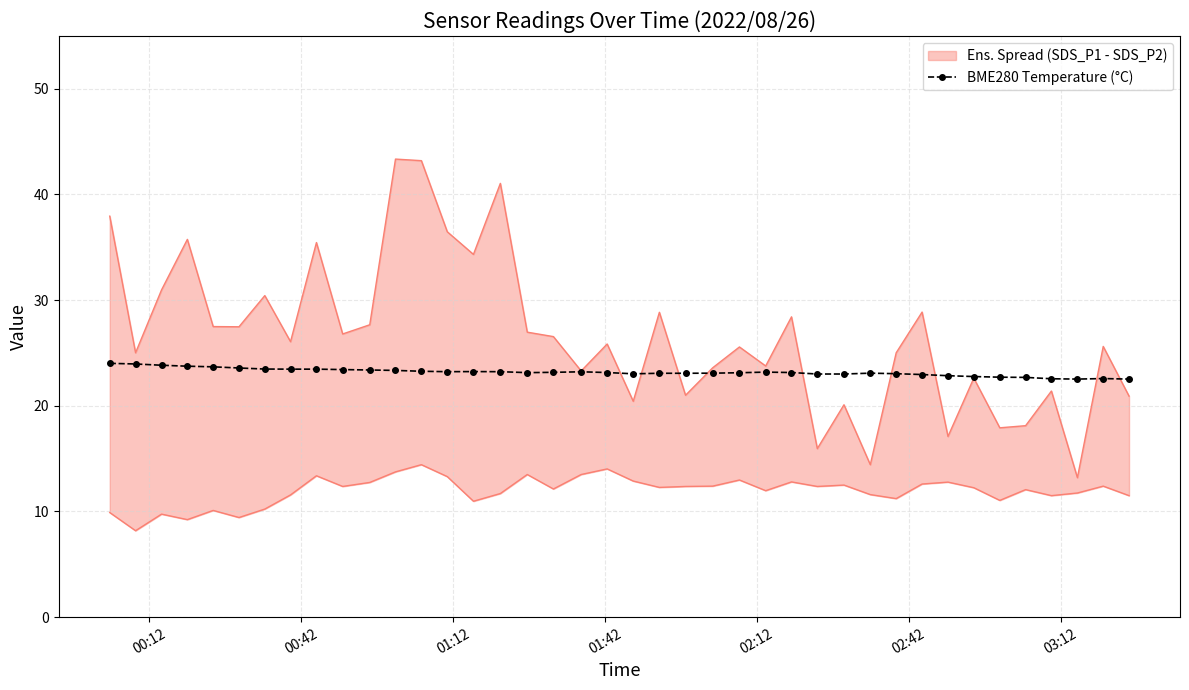

What is the value of the BME280 Temperature (°C) point at the 12th from the left?

23.4